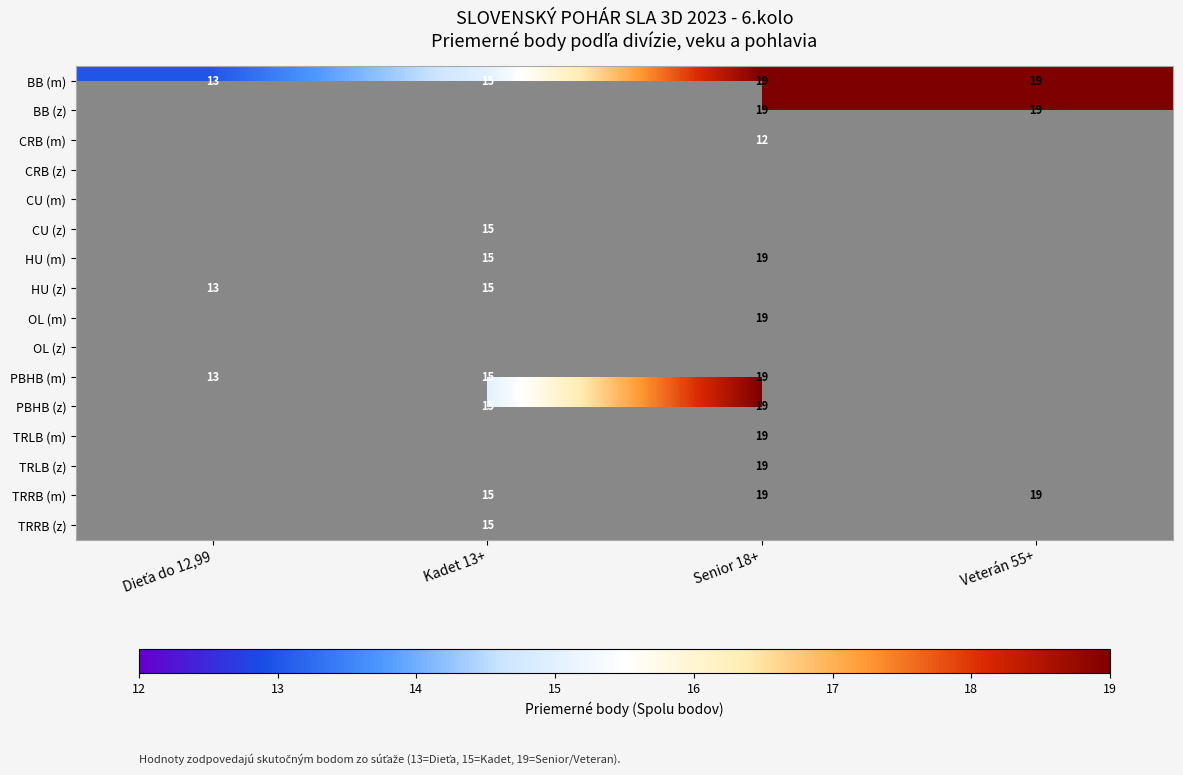

Is it true that PBHB (z) equals 15 at Kadet 13+?

True